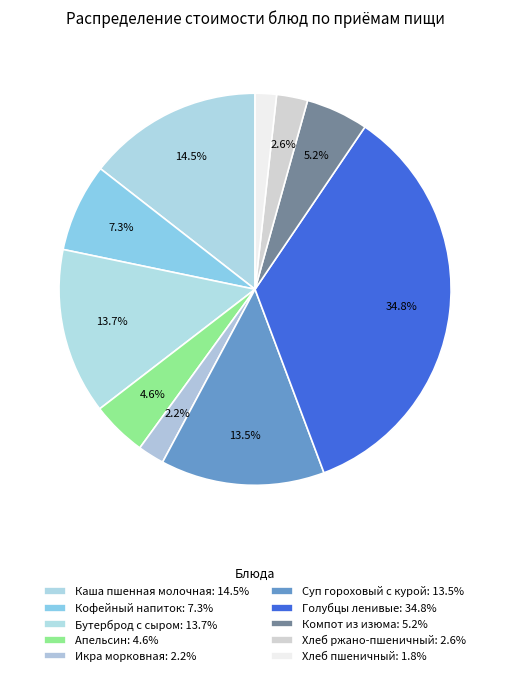

The Икра морковная slice represents 2% of the pie. True or false?

True